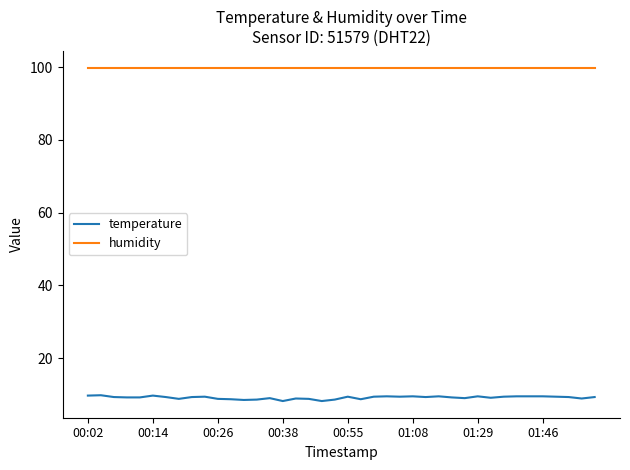

What is the lowest value of the humidity series?

99.9